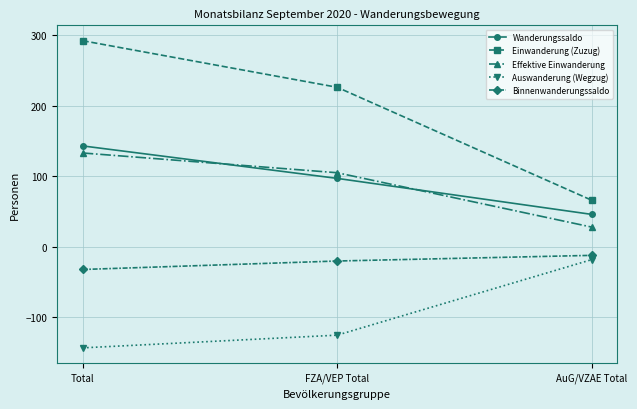

How many data points does each series have?

3